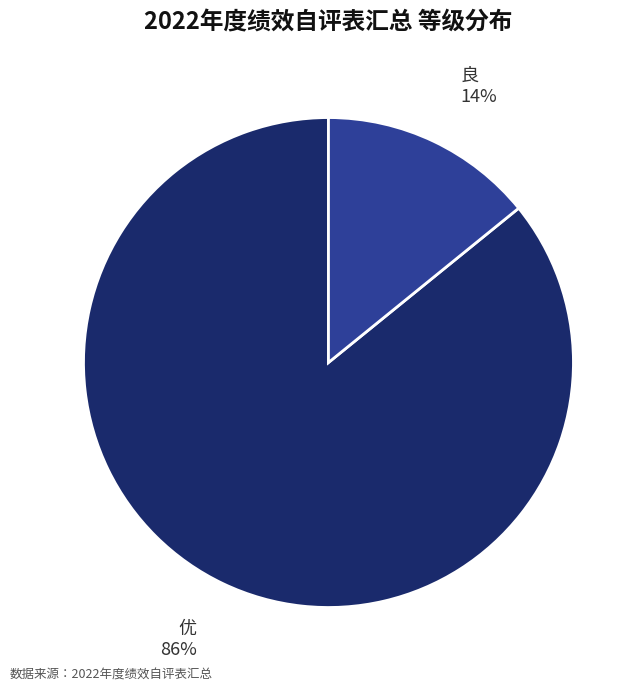

Is there any slice that represents more than half of the pie?

Yes